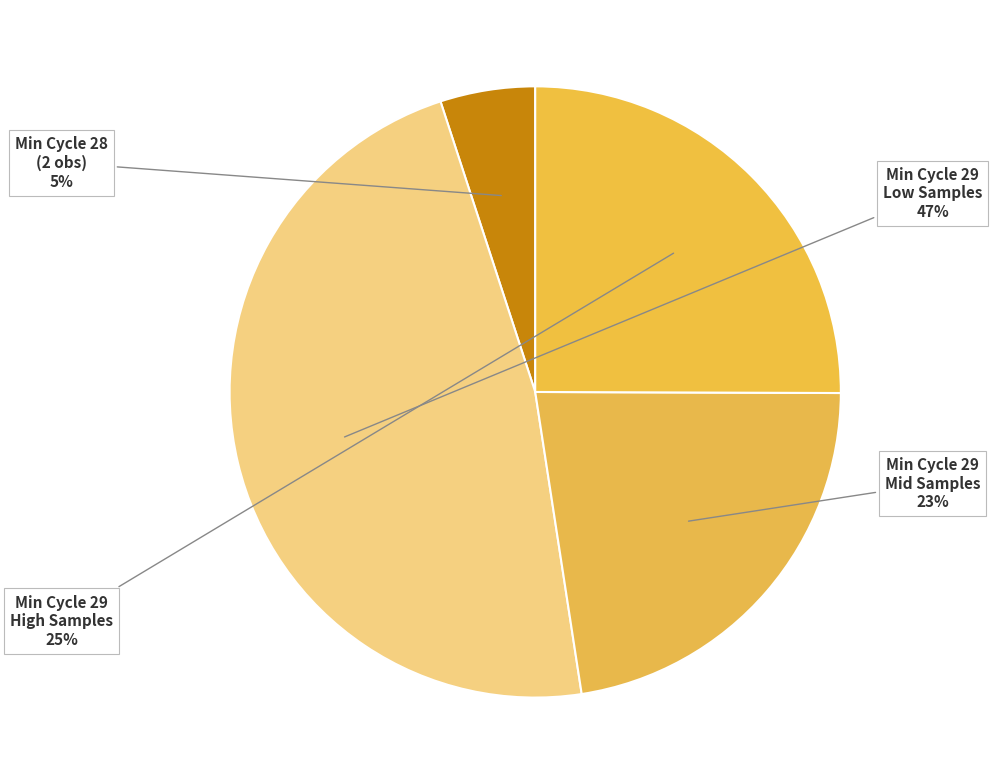

Which slice is the largest?

Min Cycle 29 Low Samples